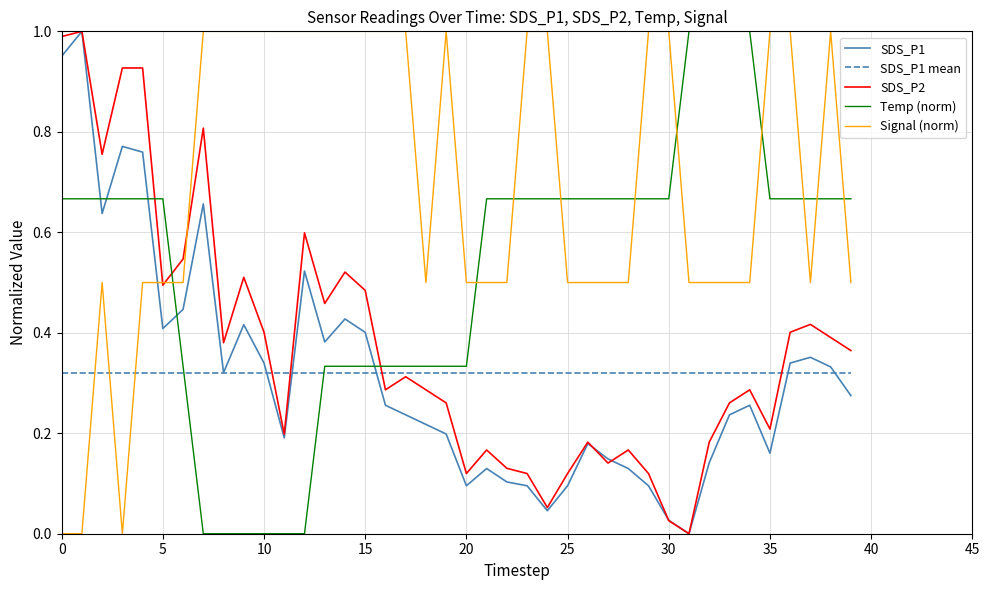

Which series has the largest total across all categories?

Signal (norm)